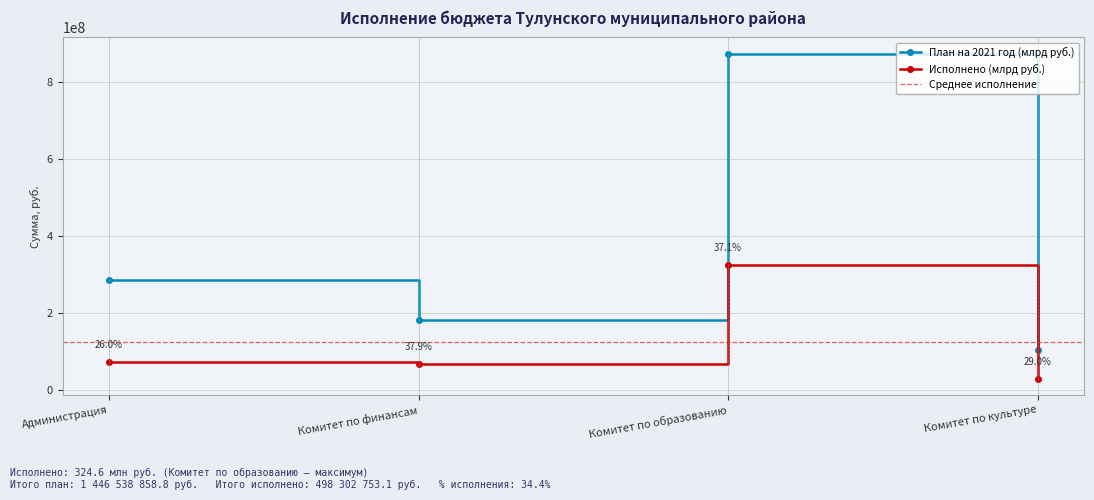

What is the smallest value displayed?

30024772.8